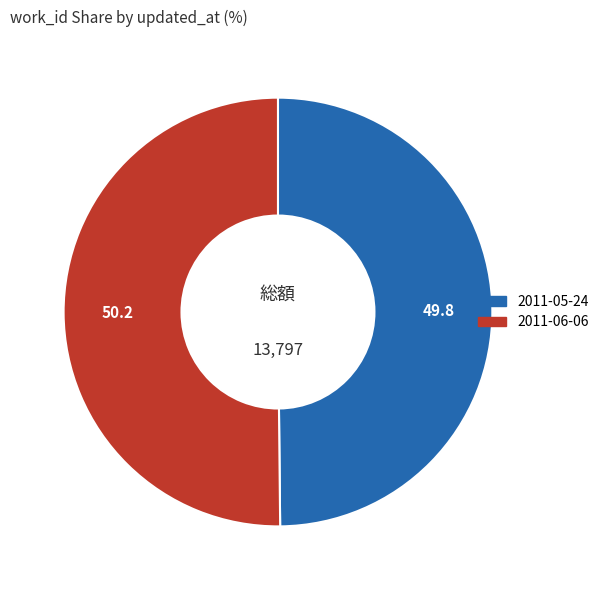

Is it true that 2011-06-06 is 50% of the pie?

True